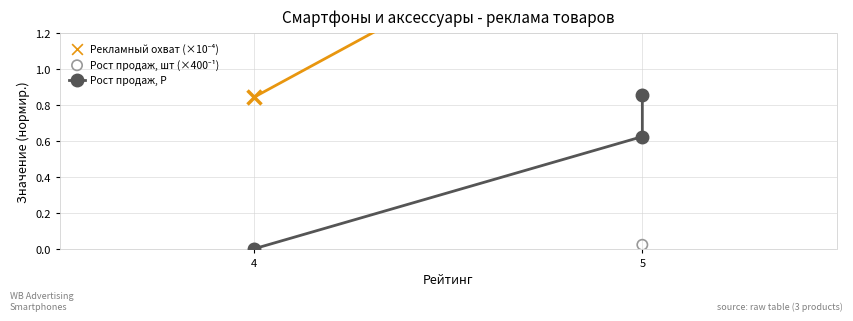

Is the value of Рост продаж, Р at 5 greater than the value of Рекламный охват (×10⁻⁴) at 5?

No